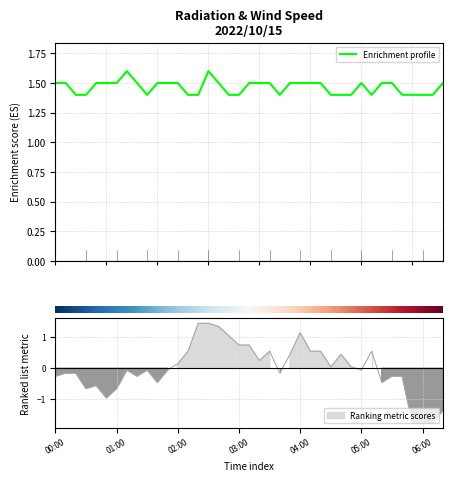

Count the Radiation (cps) values in the range 1 to 2.

39